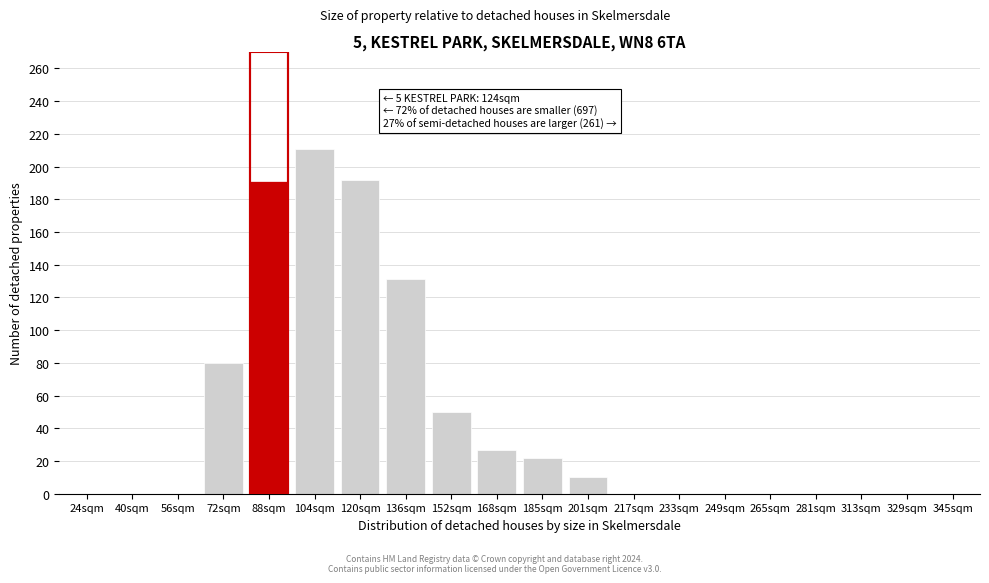

At which category does the chart reach its peak across all series?

104sqm